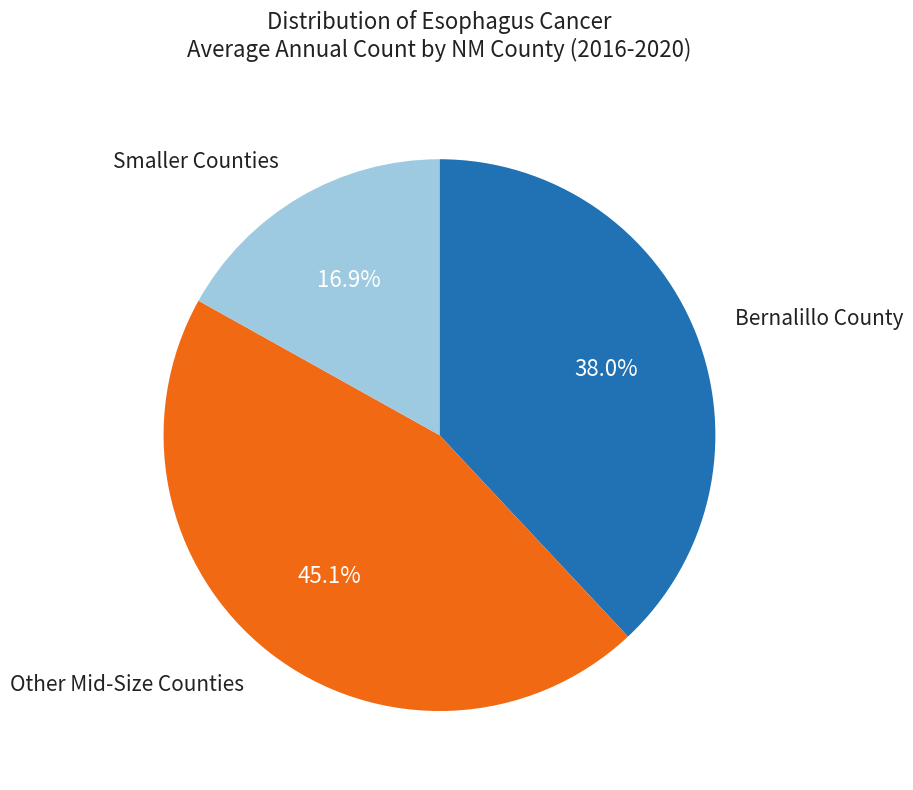

Is there any slice that represents more than half of the pie?

No